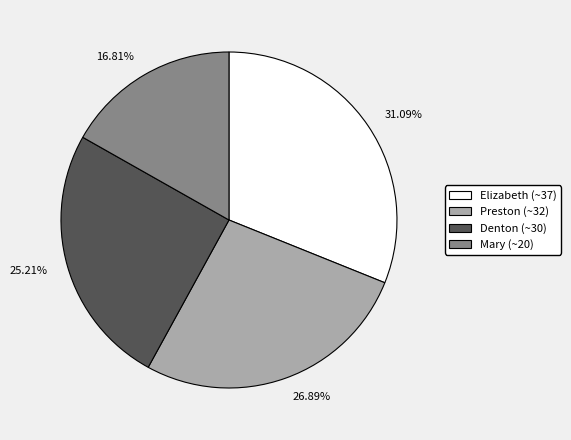

Is it true that Preston (~32) is 27% of the pie?

True